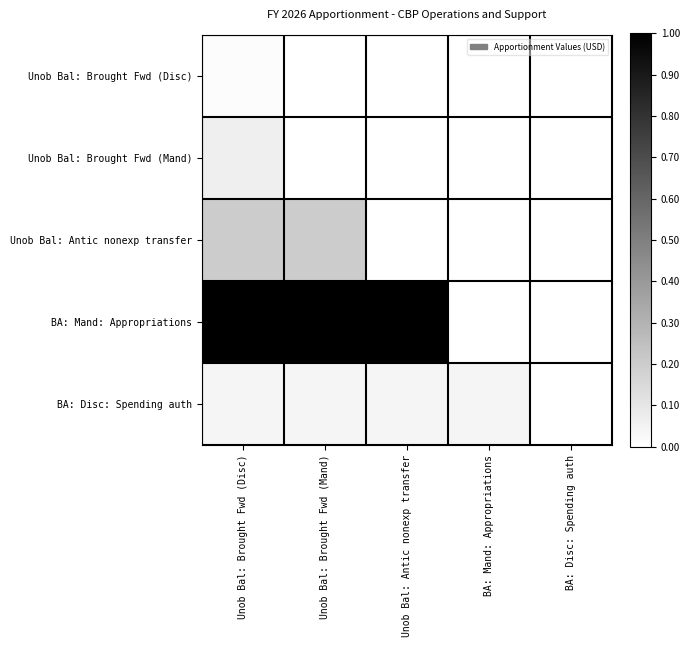

Which series has the largest total across all categories?

BA: Mand: Appropriations